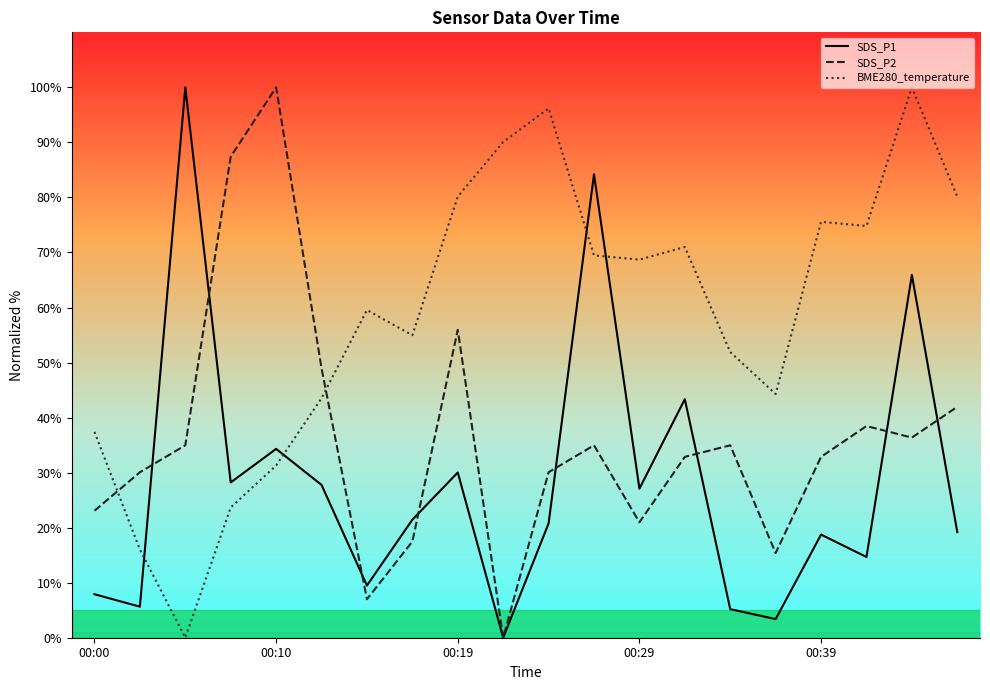

What are all the series names shown in the legend?

SDS_P1, SDS_P2, BME280_temperature